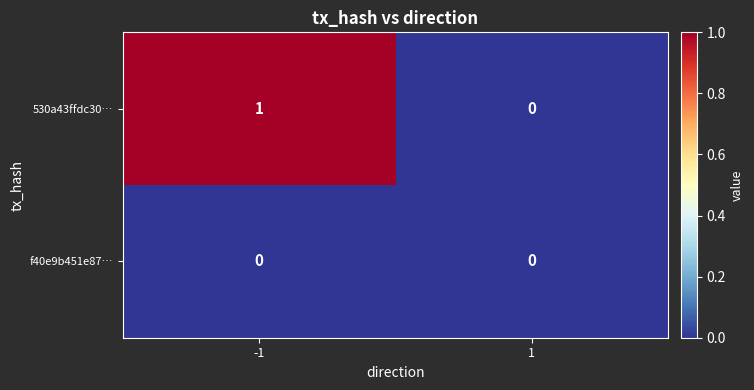

True or false: f40e9b451e87… has a value of 0 at 1.

True